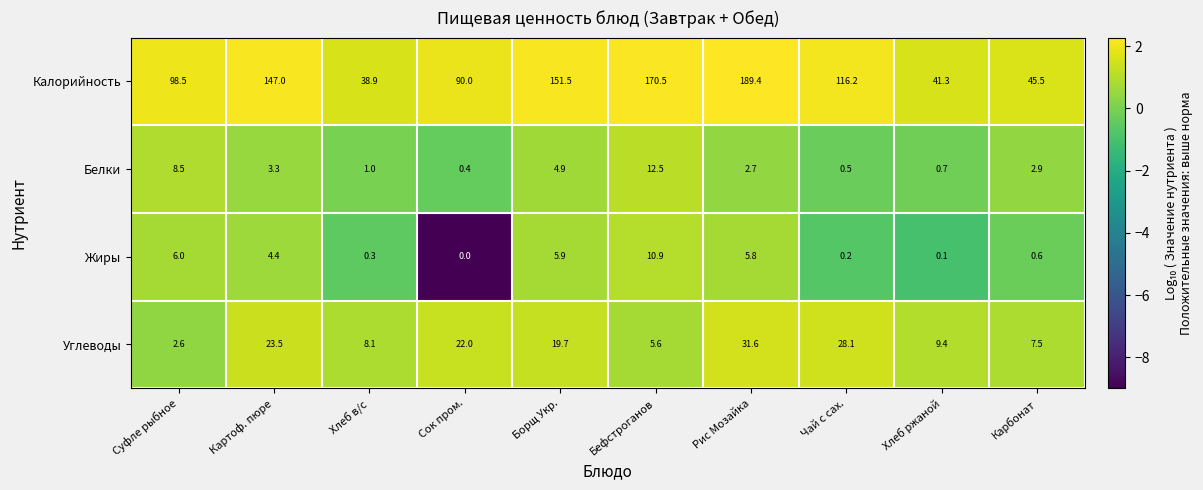

At which category does the chart reach its minimum across all series?

Сок пром.